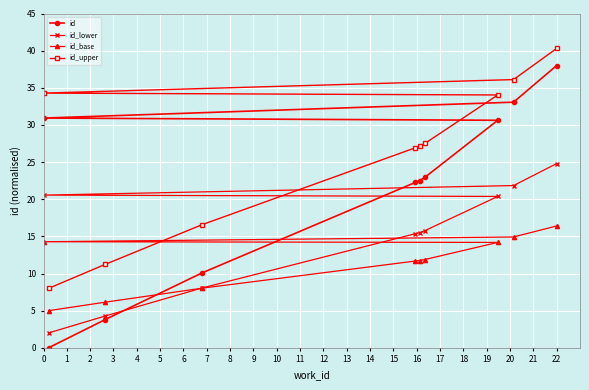

What is the lowest value of the id_lower series?

2.0